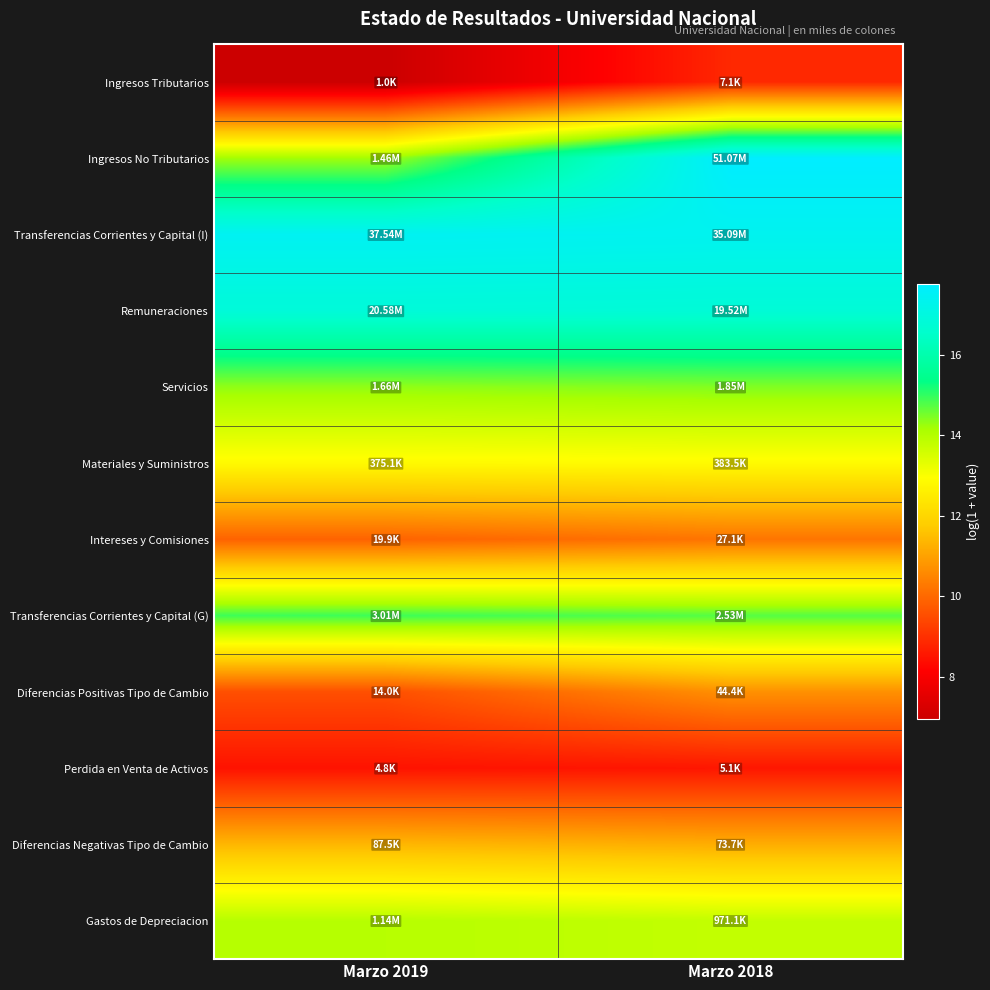

Reading left to right, what are all the values shown in this chart?

Ingresos Tributarios: Marzo 2019=6.9	Marzo 2018=8.9
Ingresos No Tributarios: Marzo 2019=14.2	Marzo 2018=17.7
Transferencias Corrientes y Capital (I): Marzo 2019=17.4	Marzo 2018=17.4
Remuneraciones: Marzo 2019=16.8	Marzo 2018=16.8
Servicios: Marzo 2019=14.3	Marzo 2018=14.4
Materiales y Suministros: Marzo 2019=12.8	Marzo 2018=12.9
Intereses y Comisiones: Marzo 2019=9.9	Marzo 2018=10.2
Transferencias Corrientes y Capital (G): Marzo 2019=14.9	Marzo 2018=14.7
Diferencias Positivas Tipo de Cambio: Marzo 2019=9.5	Marzo 2018=10.7
Perdida en Venta de Activos: Marzo 2019=8.5	Marzo 2018=8.5
Diferencias Negativas Tipo de Cambio: Marzo 2019=11.4	Marzo 2018=11.2
Gastos de Depreciacion: Marzo 2019=14.0	Marzo 2018=13.8